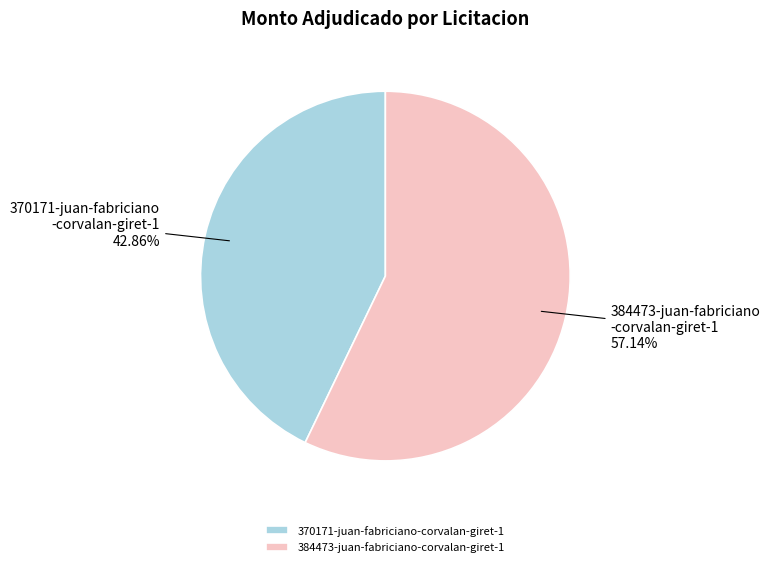

Does 370171-juan-fabriciano-corvalan-giret-1 represent more than half of the total?

No